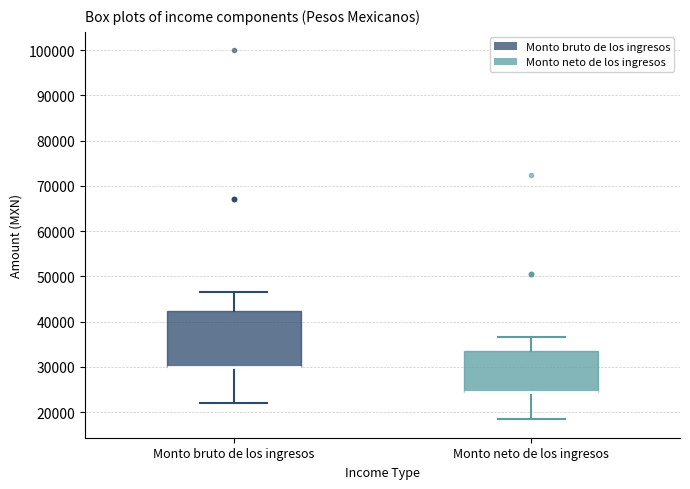

Reading left to right, transcribe this box plot: for each box, give where its median line is, the range the box spans, and where its two whiskers end, as read against the y-axis. The values are not printed on the chart, so give them approximately, as read against the axis.

Monto bruto de los ingresos: median 30000 (drawn on the box's lower edge), box 30000 to 42000, whiskers 22000 to 47000
Monto neto de los ingresos: median 24000 (drawn on the box's lower edge), box 24000 to 33000, whiskers 18000 to 37000